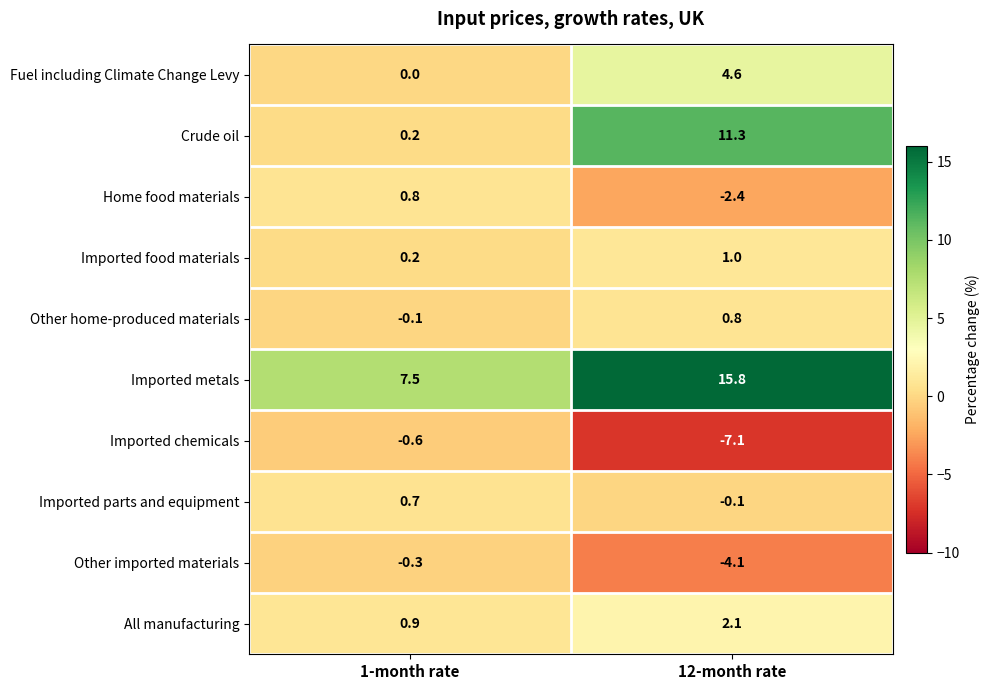

Which series changed the most between 1-month rate and 12-month rate?

Crude oil